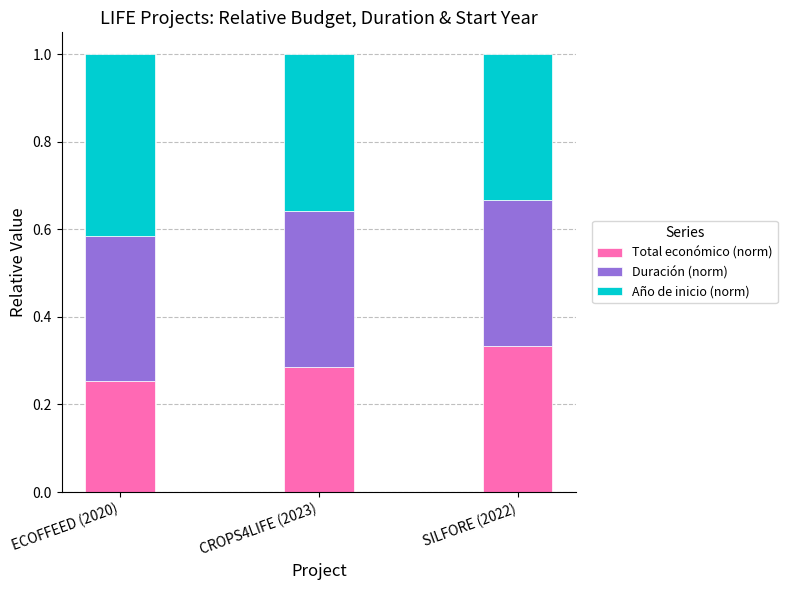

The value of Total económico (norm) at SILFORE (2022) is 0.6. True or false?

False